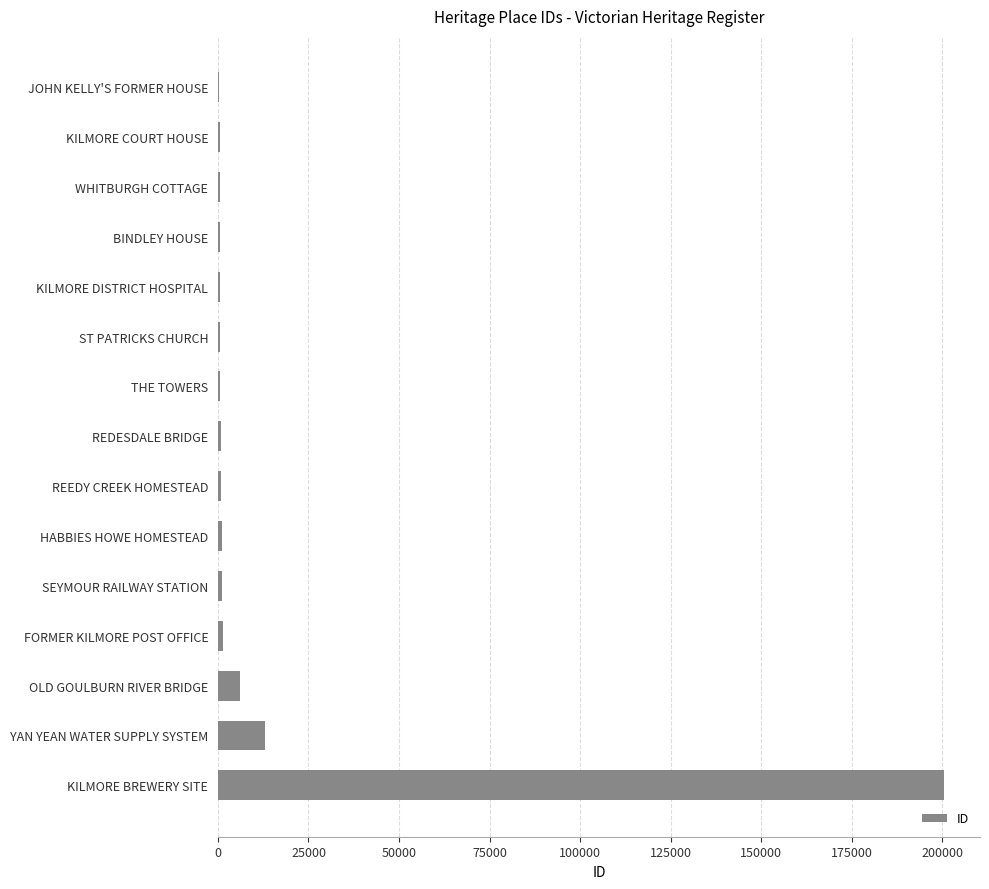

True or false: the data shows 200423 at KILMORE BREWERY SITE.

True